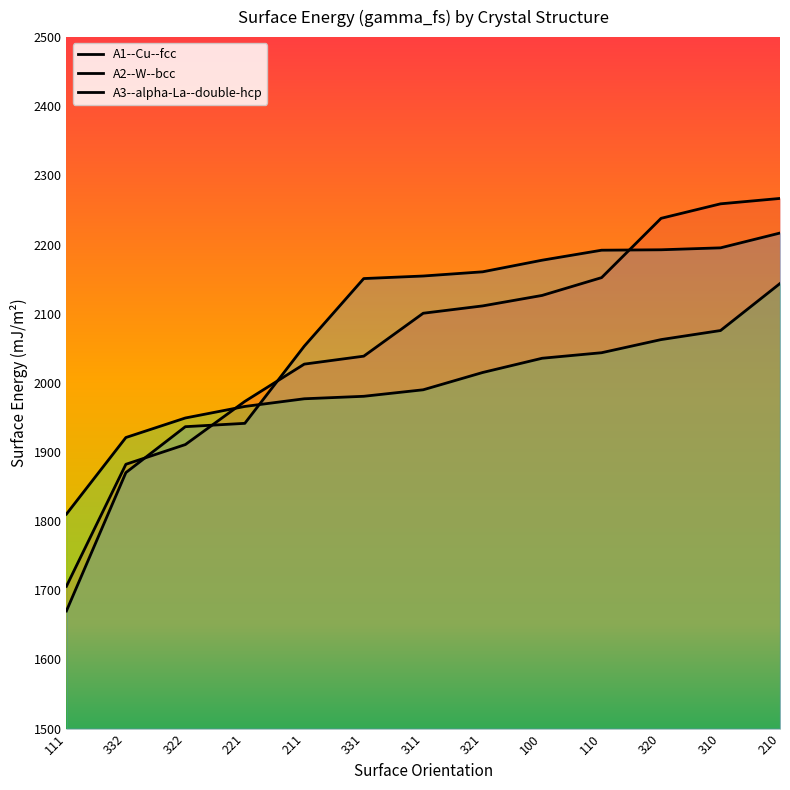

At how many categories does at least one series exceed 1823?

12